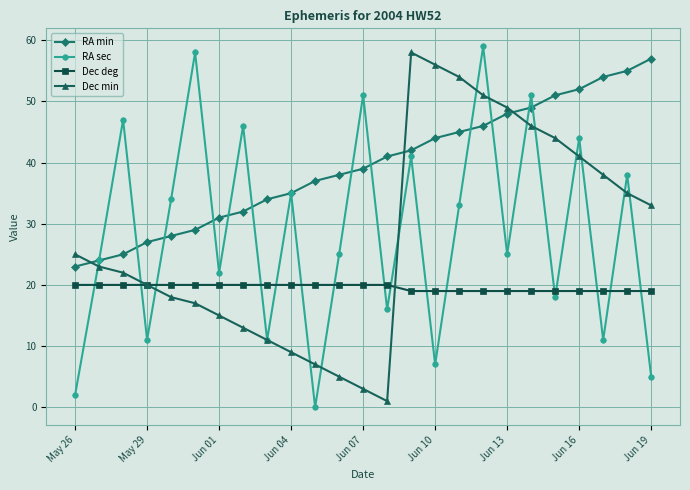

True or false: RA min and Dec deg cross at least once.

False